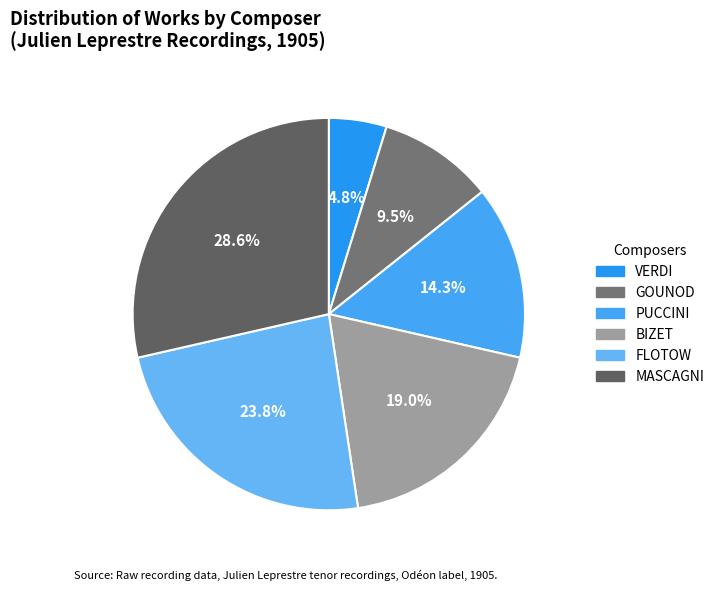

To the nearest percent, what percentage of the pie is FLOTOW?

24%